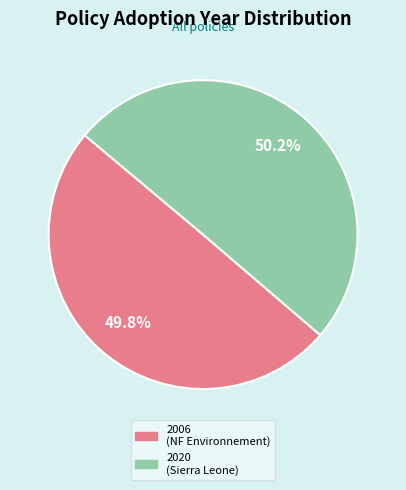

How many slices are in this pie chart?

2